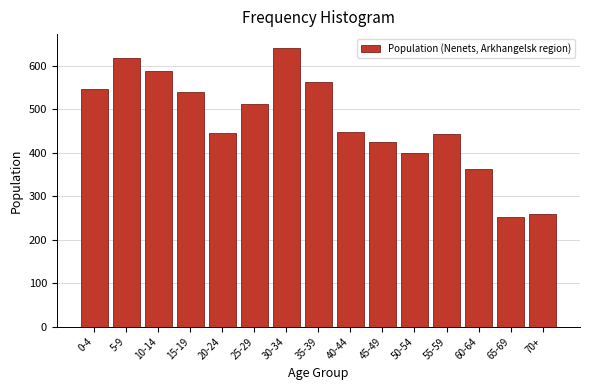

What is the difference between the maximum and second lowest values?

382